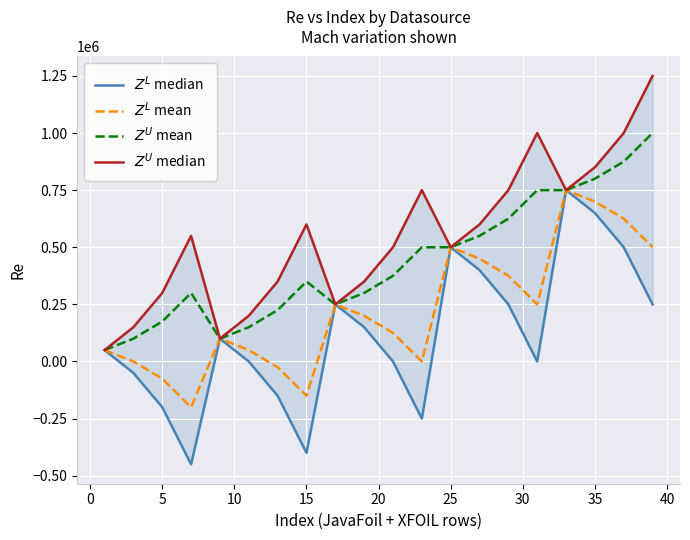

Reading left to right, list all the values displayed in this chart.

$Z^L$ median: 50000	-50000	-200000	-450000	100000	0	-150000	-400000	250000	150000	0	-250000	500000	400000	250000	0	750000	650000	500000	250000
$Z^L$ mean: 50000	0	-75000	-200000	100000	50000	-25000	-150000	250000	200000	125000	0	500000	450000	375000	250000	750000	700000	625000	500000
$Z^U$ mean: 50000	100000	175000	300000	100000	150000	225000	350000	250000	300000	375000	500000	500000	550000	625000	750000	750000	800000	875000	1000000
$Z^U$ median: 50000	150000	300000	550000	100000	200000	350000	600000	250000	350000	500000	750000	500000	600000	750000	1000000	750000	850000	1000000	1250000